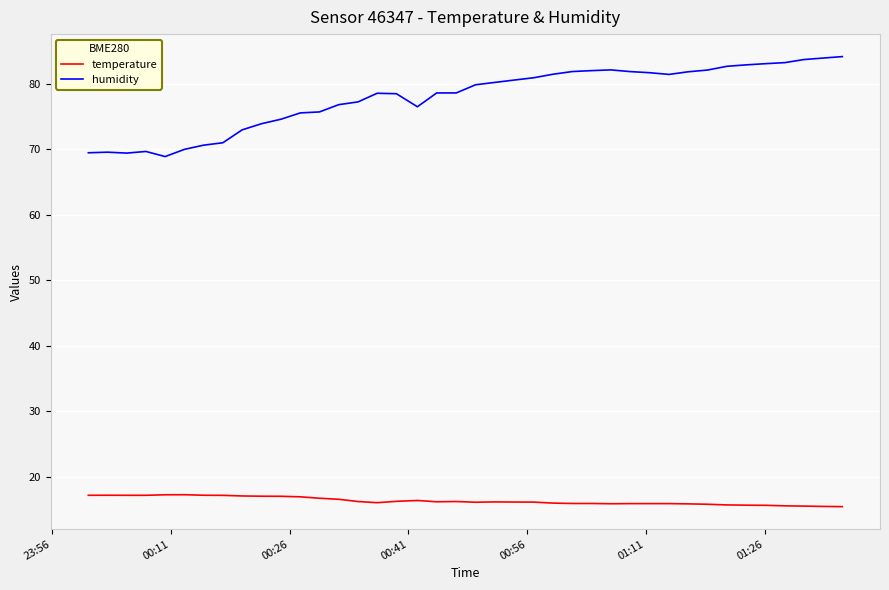

List the series in order of their overall mean, highest first.

humidity, temperature